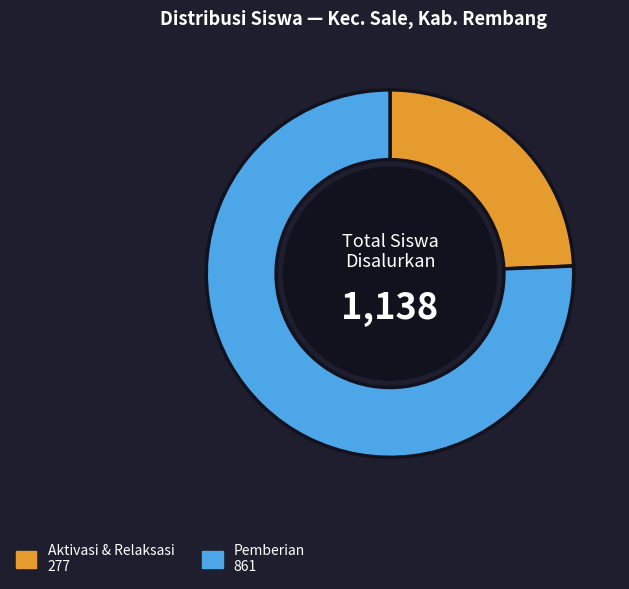

Is there a majority slice in this chart?

Yes